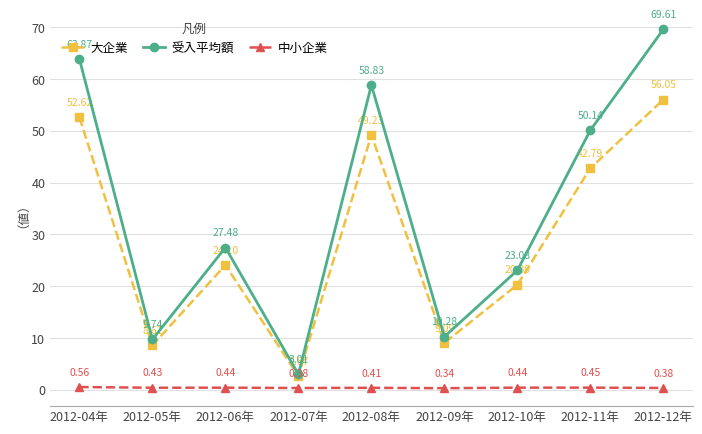

Does the chart display data point markers on the line(s)?

Yes